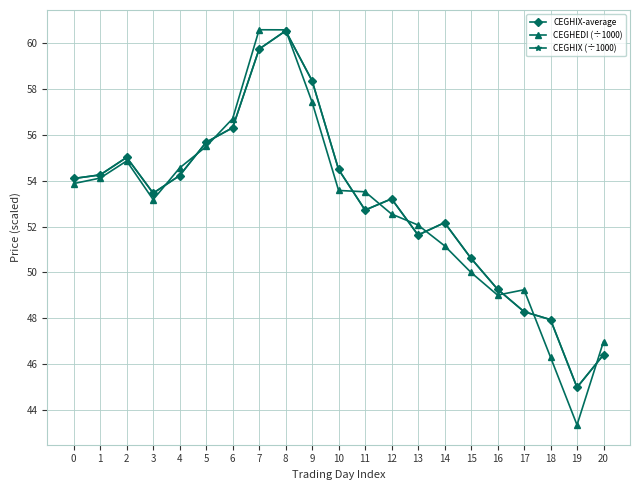

What is the sum of the CEGHIX (÷1000) values at 20 and 14?

98.6